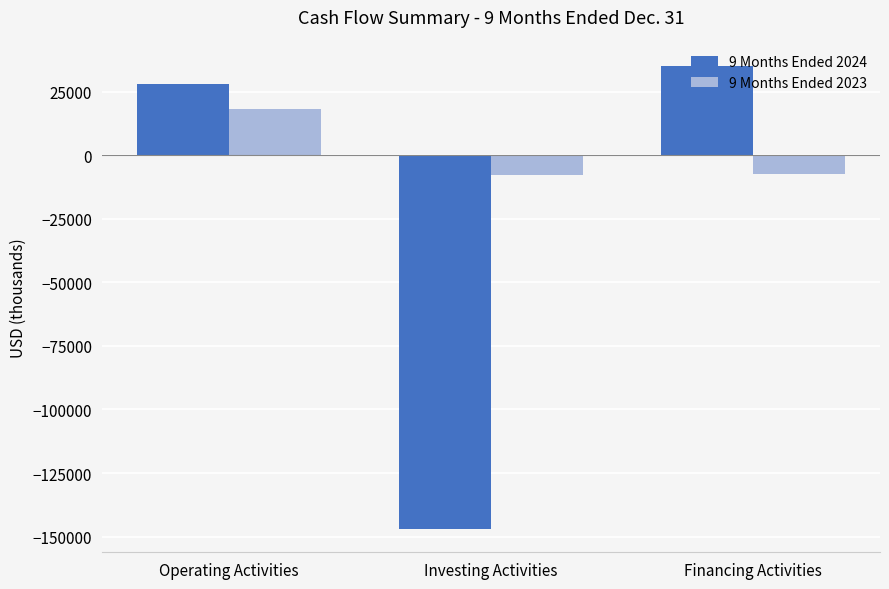

The 9 Months Ended 2023 series shows 18379 at Operating Activities. True or false?

True